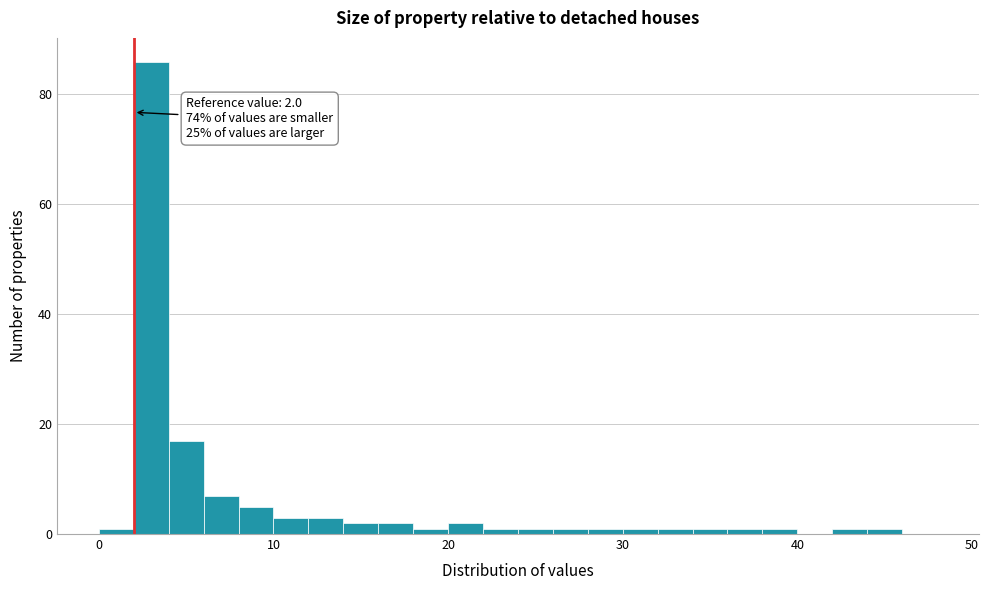

Read against the x-axis, roughly where is the centre of the tallest bar?

3